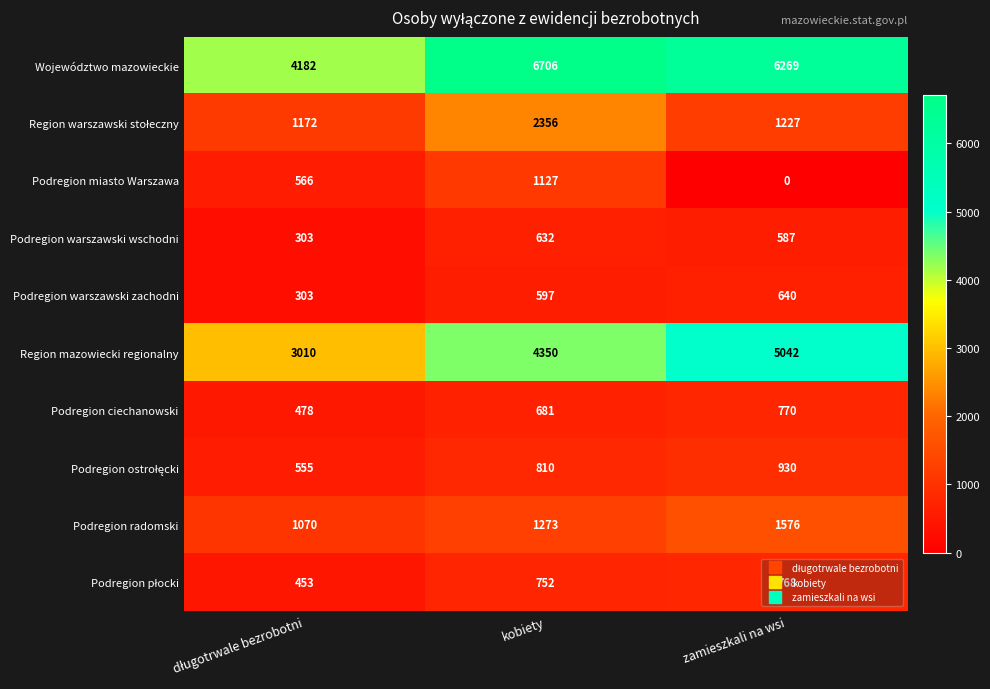

Which category has the highest value in the Podregion radomski series?

zamieszkali na wsi